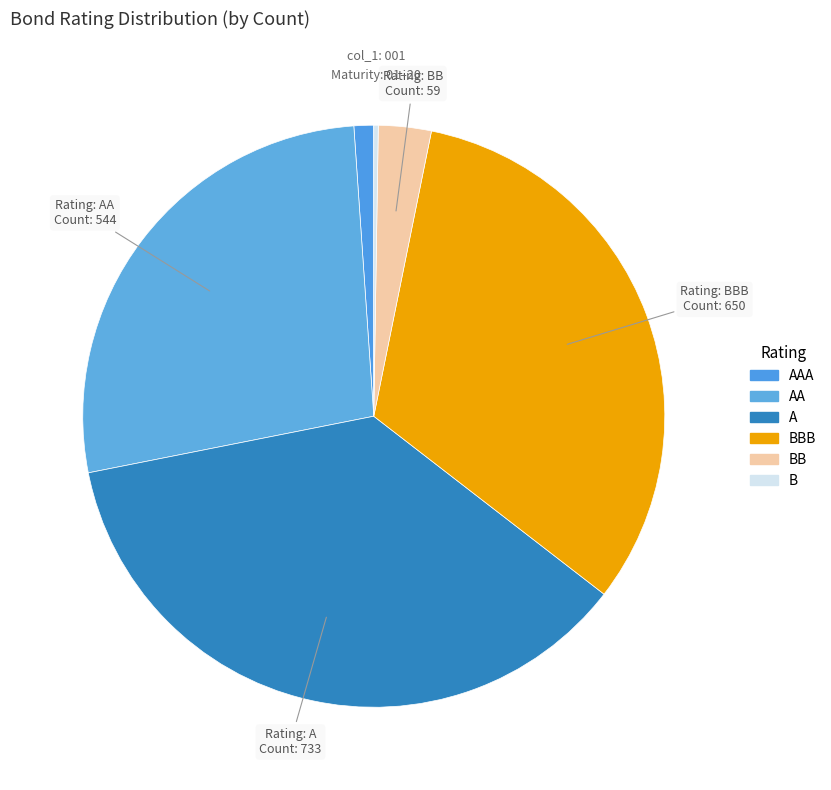

What percentage is NOT represented by B?

99.8%